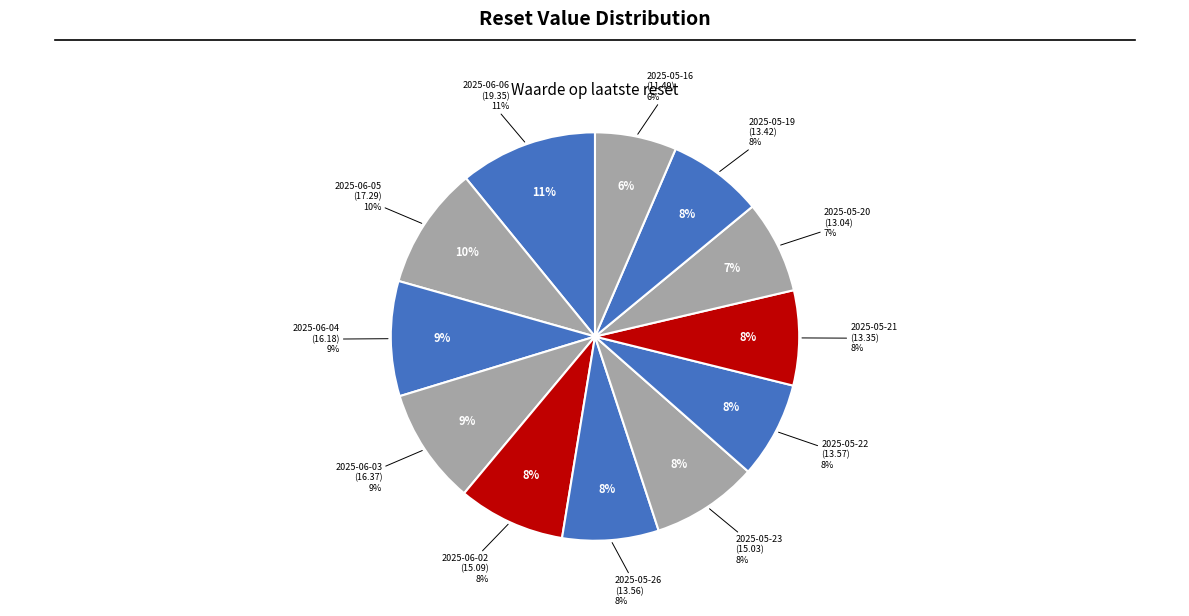

What is the change in value from 2025-06-06 to 2025-05-22?

-5.8